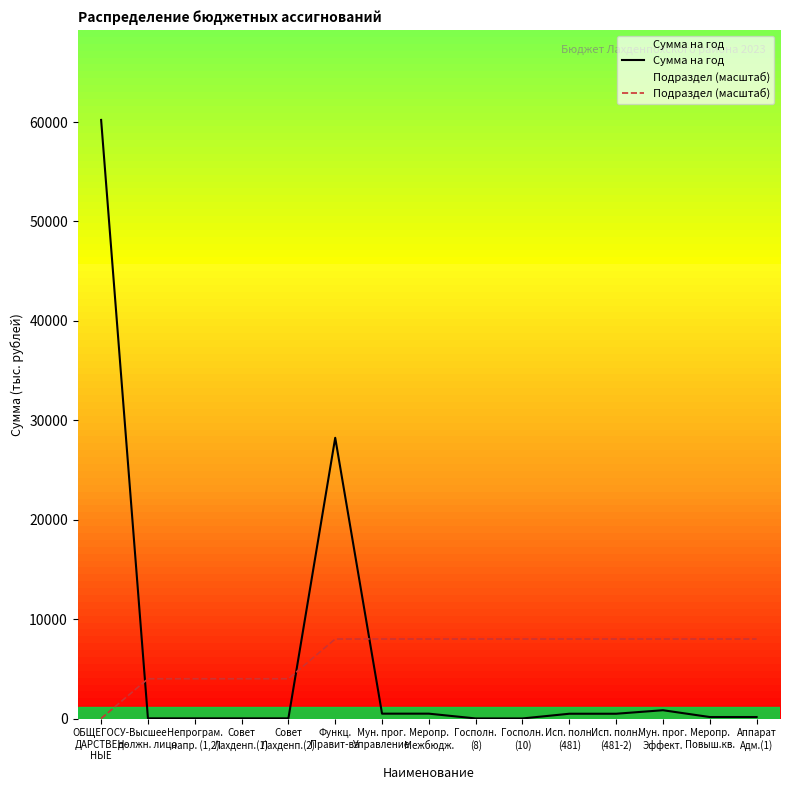

Which series has the largest range (max minus min)?

Сумма на год